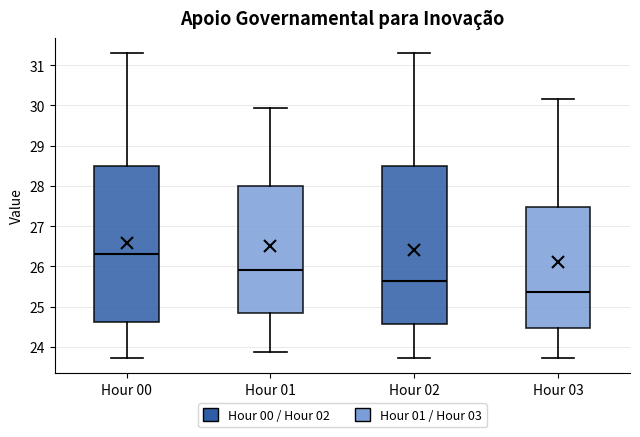

Where does the lower whisker of the box for Hour 02 end on the y-axis? The values are not printed on the chart, so give them approximately, as read against the axis.

23.7